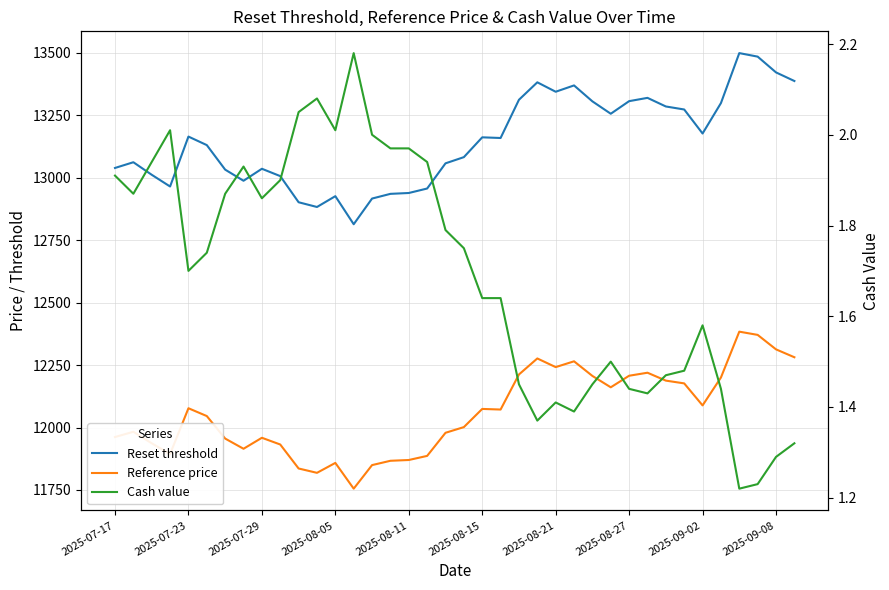

In Cash value, how many points are lower than both neighbors (excluding endpoints)?

8